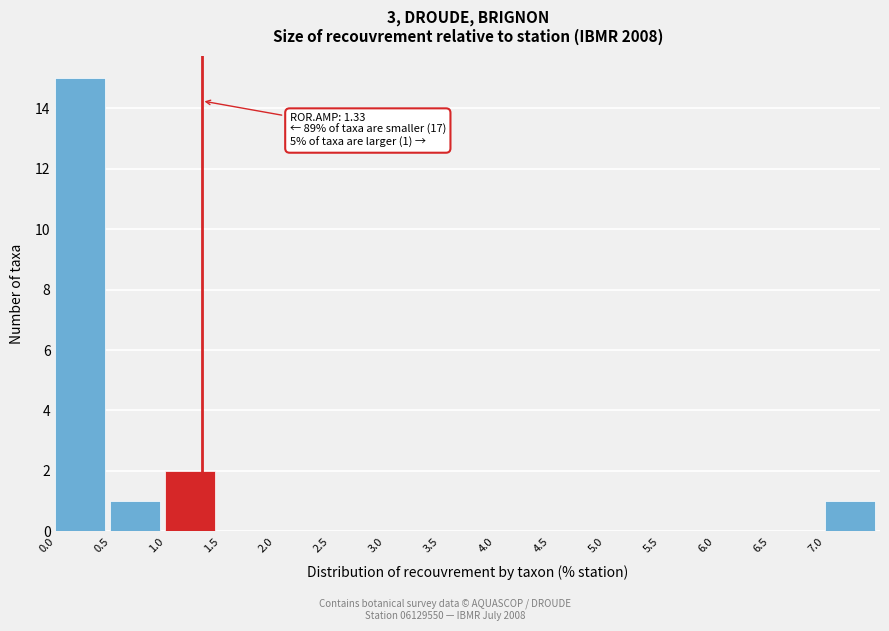

Over which range of the x-axis is the bar tallest?

0.0 to 0.5